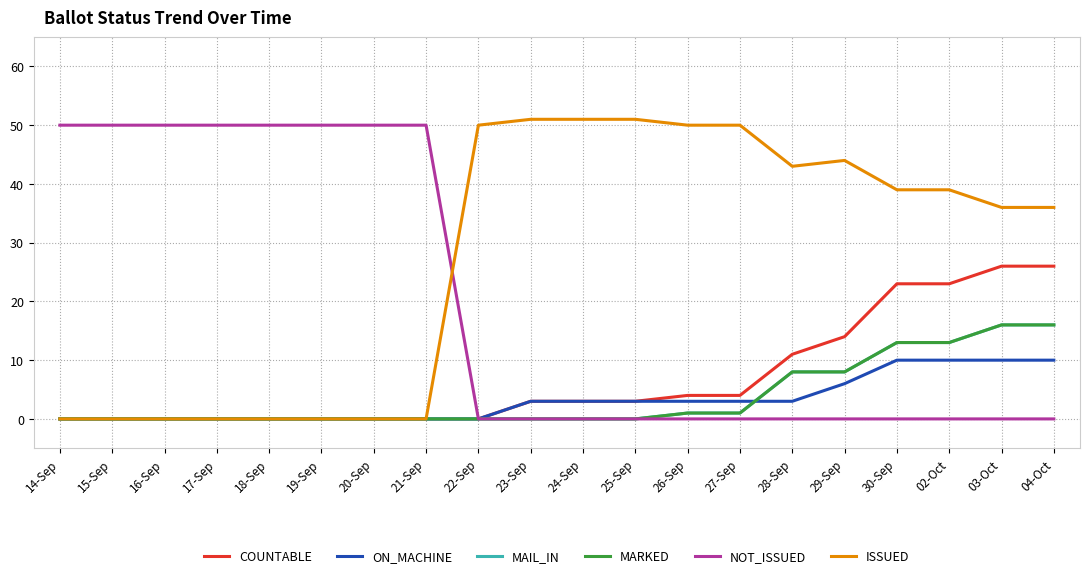

Is this an area chart (filled region under the line)?

No